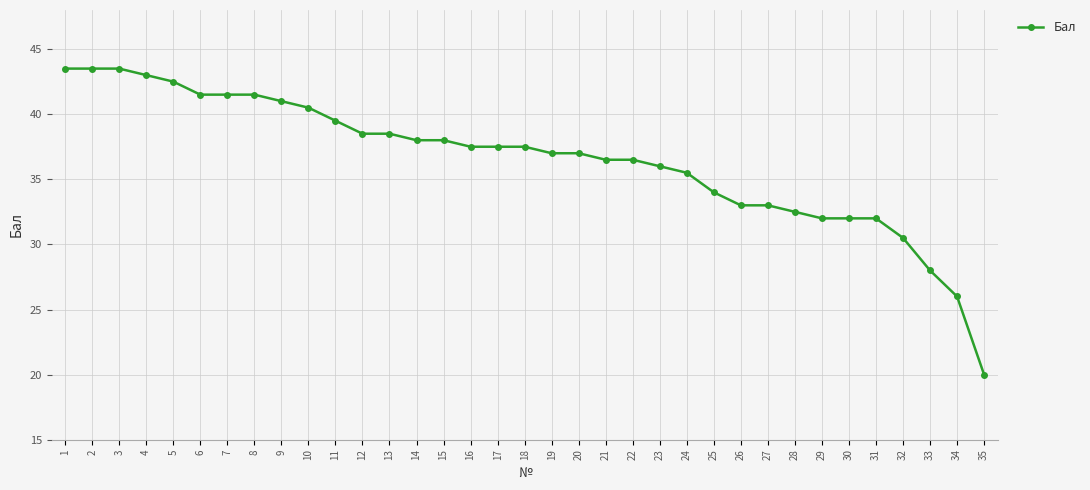

What is the ratio of the value at 6 to the value at 21?

1.1